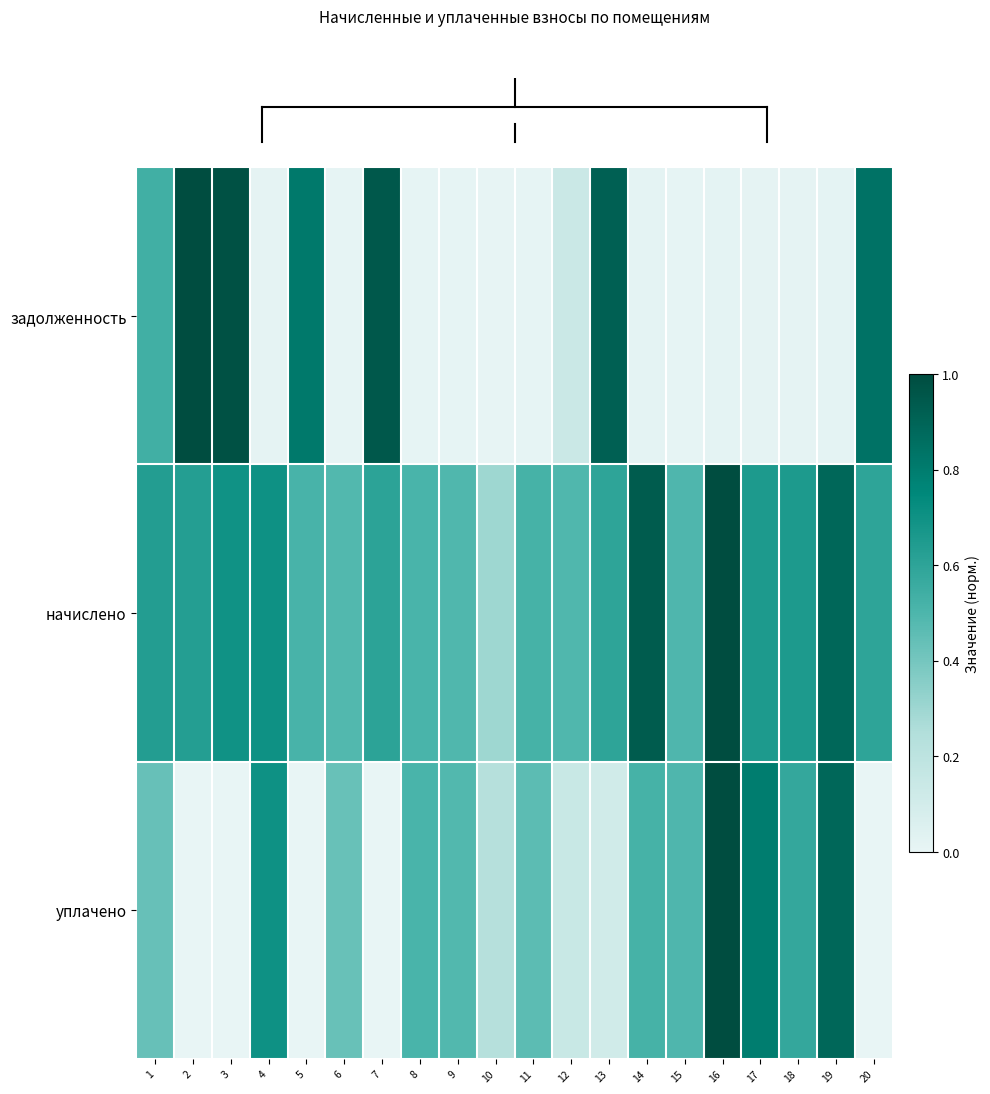

What is the greatest value displayed?

1.0